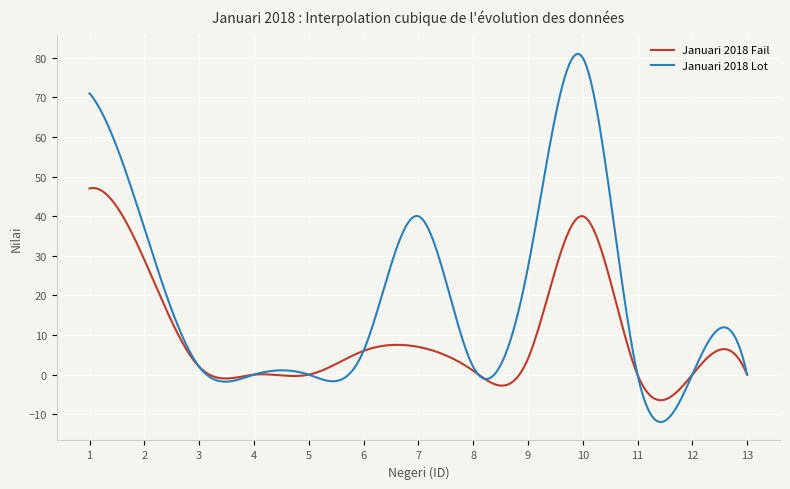

List the series in order of their peak value, lowest first.

Januari 2018 Fail, Januari 2018 Lot